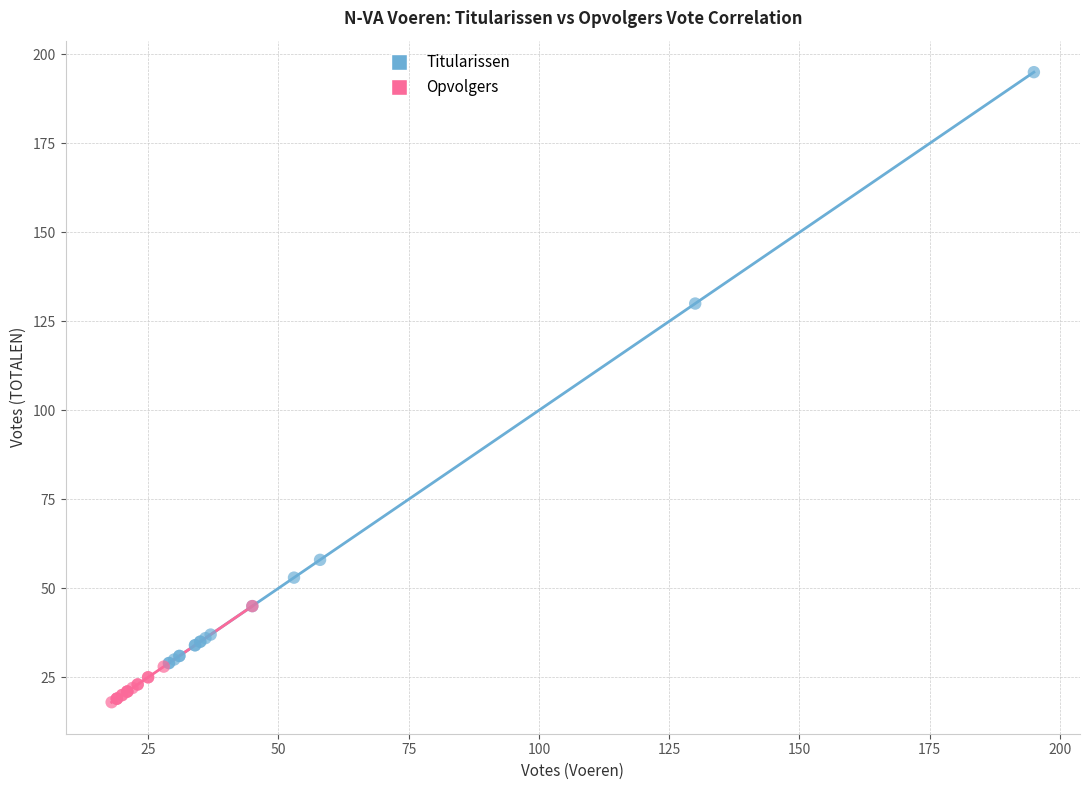

Which series reaches the maximum Y coordinate?

Titularissen